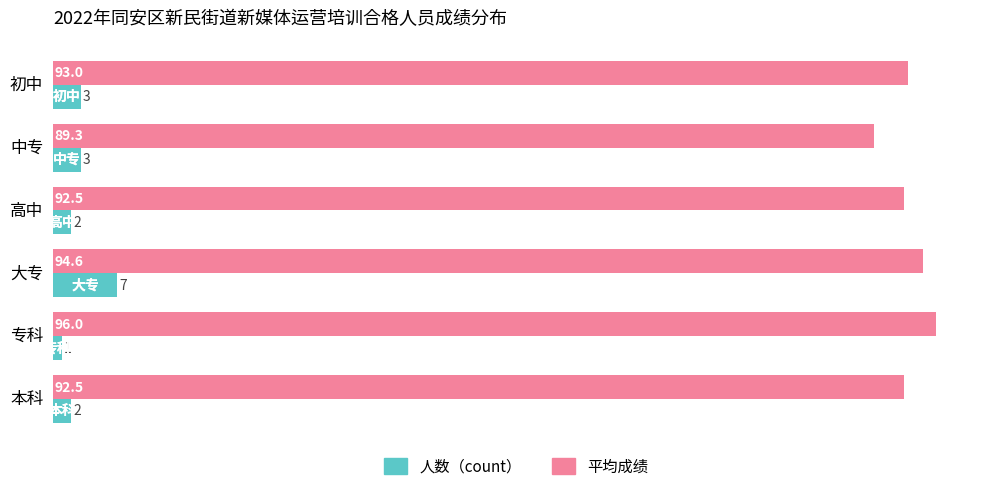

What is the difference between the maximum and minimum values in the 平均成绩 series?

6.7